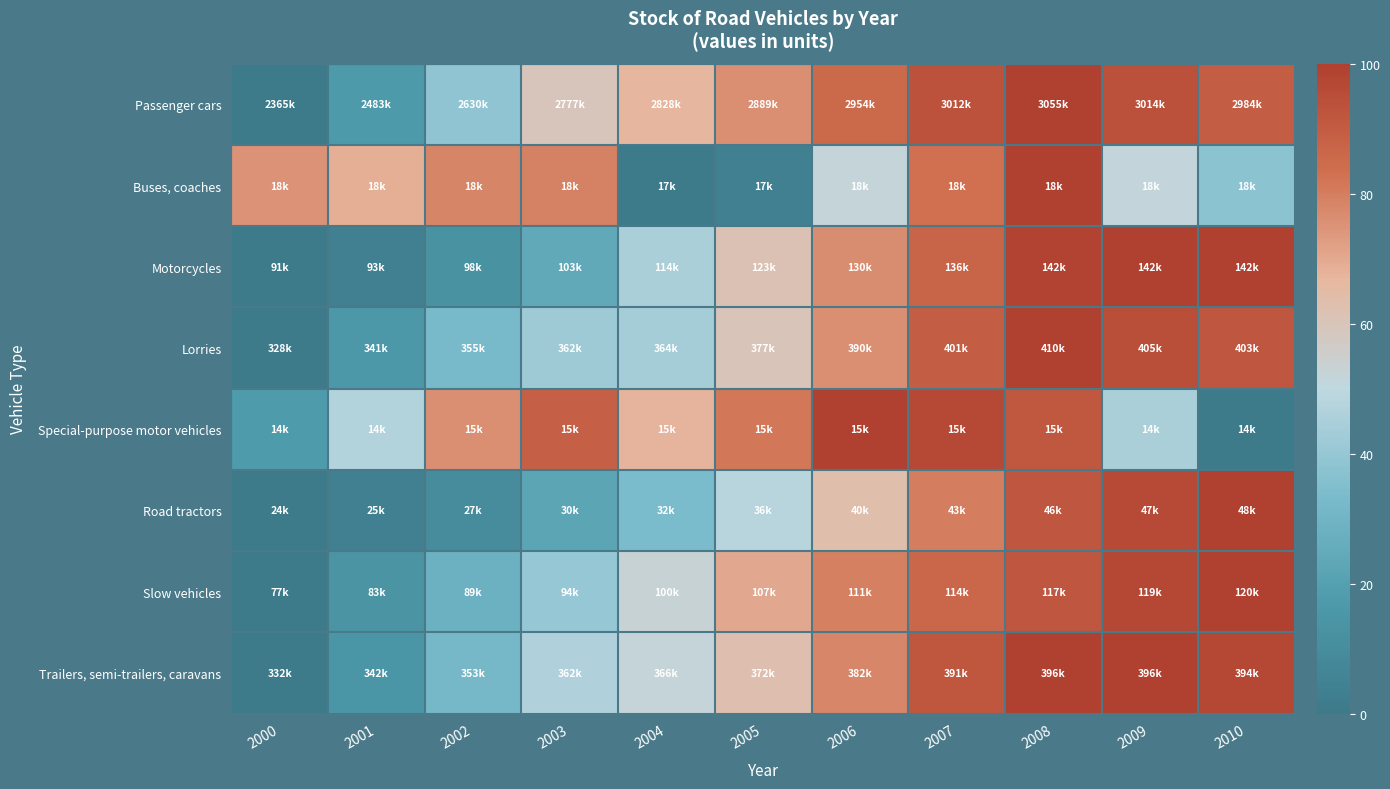

Reading left to right, extract all data points from this chart.

Passenger cars: 2000=0.0	2001=17.1	2002=38.3	2003=59.7	2004=67.1	2005=75.9	2006=85.3	2007=93.7	2008=100.0	2009=94.0	2010=89.7
Buses, coaches: 2000=75.3	2001=68.6	2002=78.5	2003=79.2	2004=0.0	2005=3.9	2006=51.7	2007=83.1	2008=100.0	2009=51.5	2010=37.6
Motorcycles: 2000=0.0	2001=3.7	2002=12.5	2003=24.1	2004=44.7	2005=61.7	2006=76.4	2007=87.5	2008=98.6	2009=99.4	2010=100.0
Lorries: 2000=0.0	2001=15.7	2002=32.5	2003=41.9	2004=43.4	2005=60.0	2006=75.8	2007=89.6	2008=100.0	2009=94.6	2010=92.0
Special-purpose motor vehicles: 2000=17.2	2001=46.8	2002=76.1	2003=89.0	2004=67.4	2005=81.6	2006=100.0	2007=96.7	2008=91.1	2009=44.6	2010=0.0
Road tractors: 2000=0.0	2001=3.3	2002=9.9	2003=22.4	2004=33.5	2005=48.3	2006=63.6	2007=79.8	2008=92.0	2009=96.2	2010=100.0
Slow vehicles: 2000=0.0	2001=13.9	2002=28.3	2003=40.1	2004=52.7	2005=70.2	2006=79.6	2007=86.0	2008=92.1	2009=97.3	2010=100.0
Trailers, semi-trailers, caravans: 2000=0.0	2001=14.9	2002=31.7	2003=46.2	2004=51.9	2005=62.7	2006=78.0	2007=91.6	2008=100.0	2009=99.4	2010=97.0